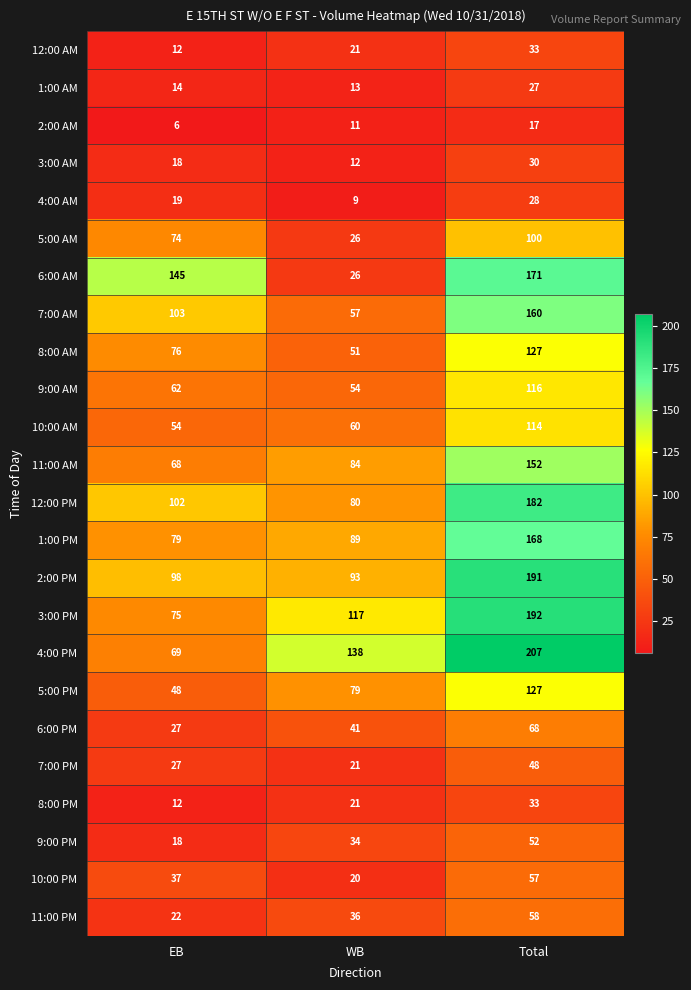

At which category is the sum across all series the highest?

Total